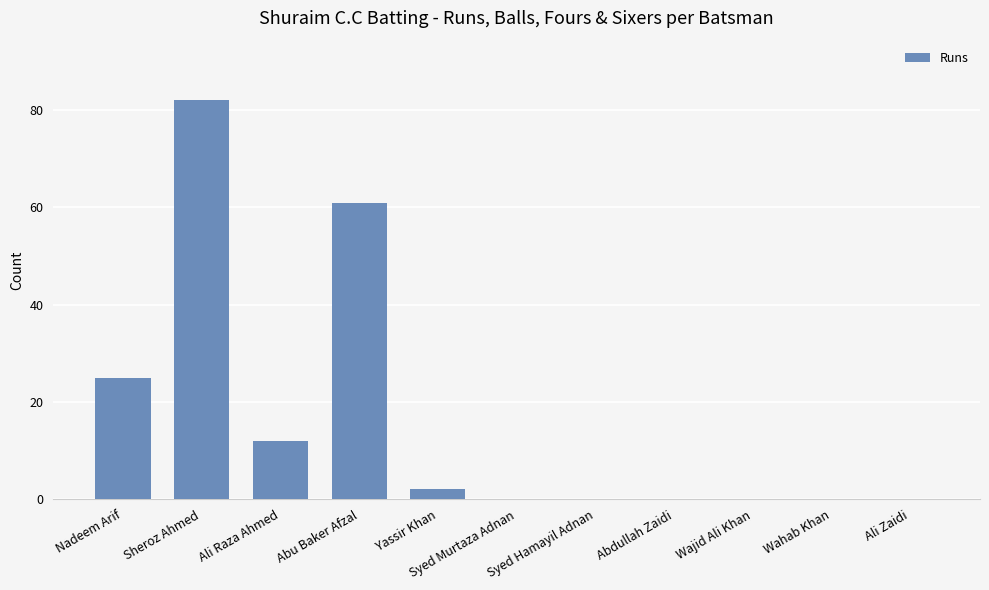

What is the average value?

17